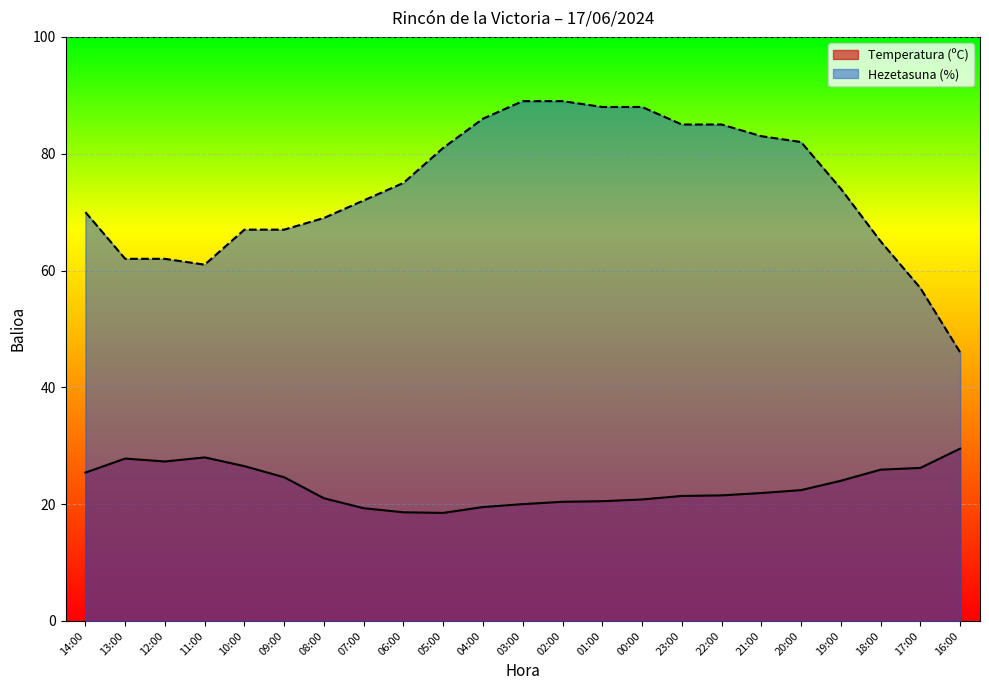

At how many categories does at least one series exceed 42?

23